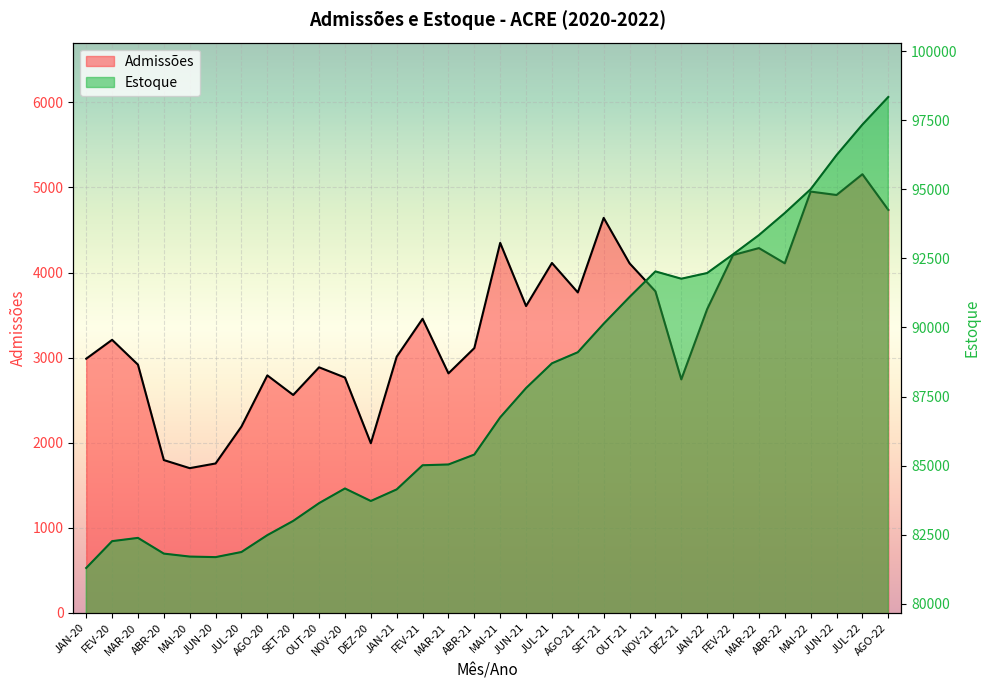

What is the highest value of the Estoque series?

98340